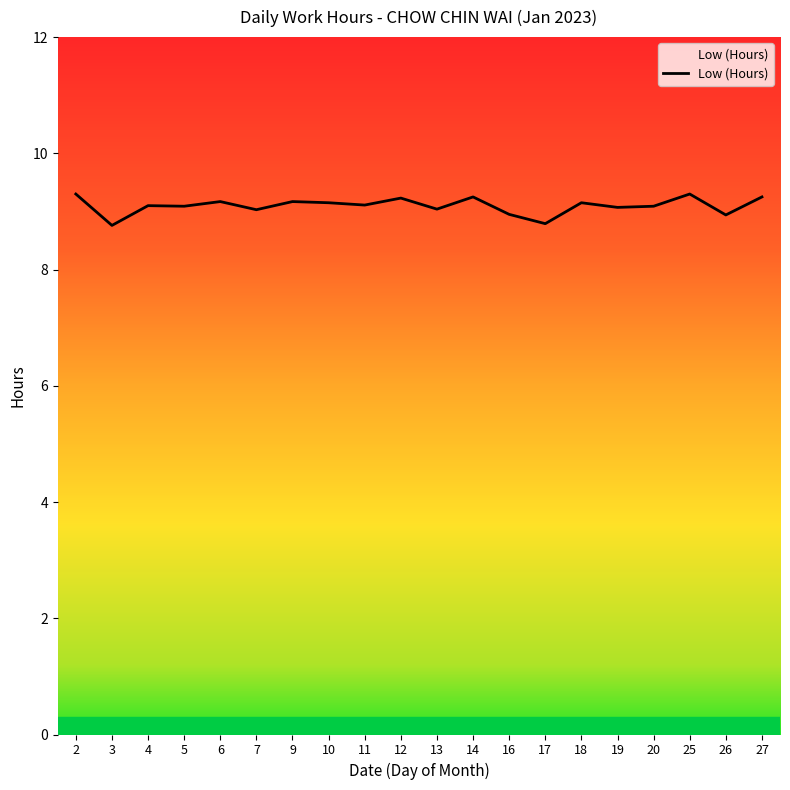

Count the number of data series in this chart.

1